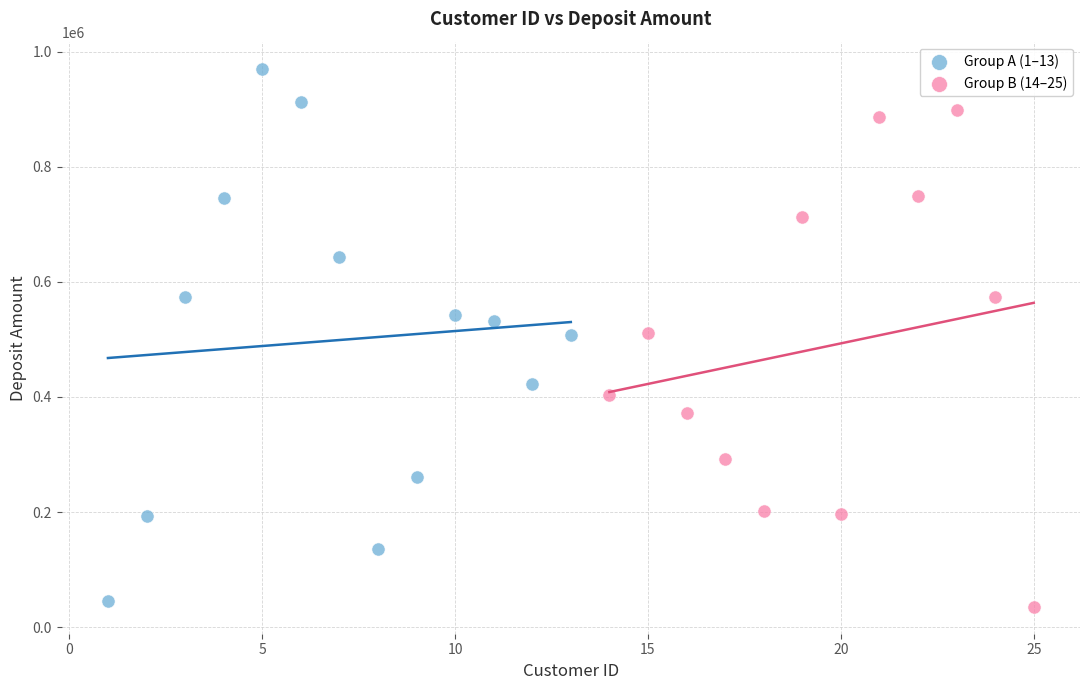

Which series has the largest Y range (max minus min)?

Group A (1–13)